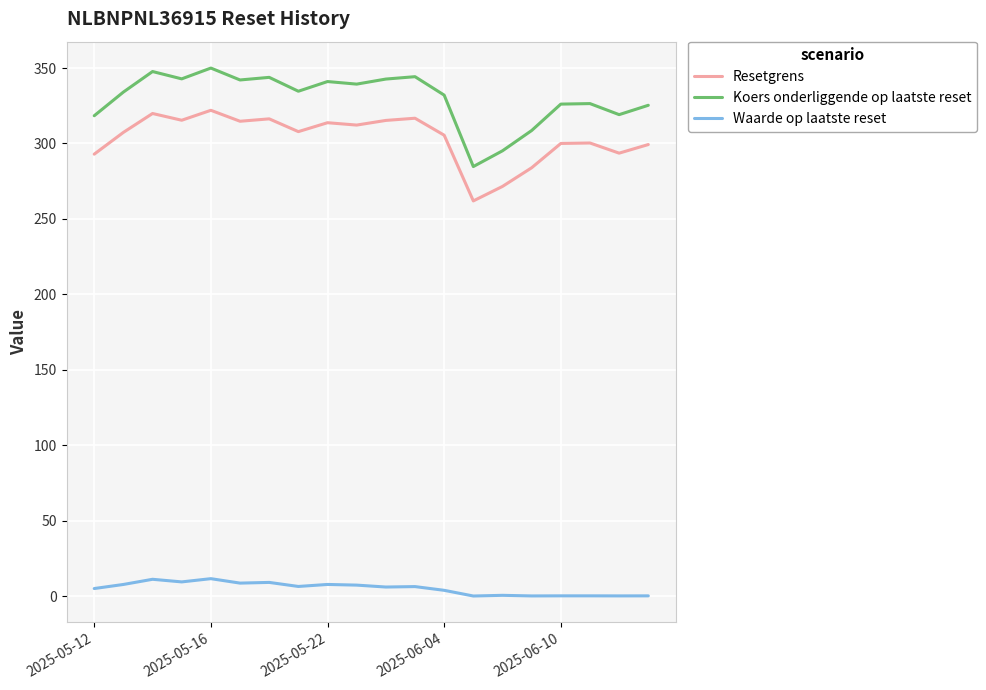

List the series in order of their peak value, lowest first.

Waarde op laatste reset, Resetgrens, Koers onderliggende op laatste reset